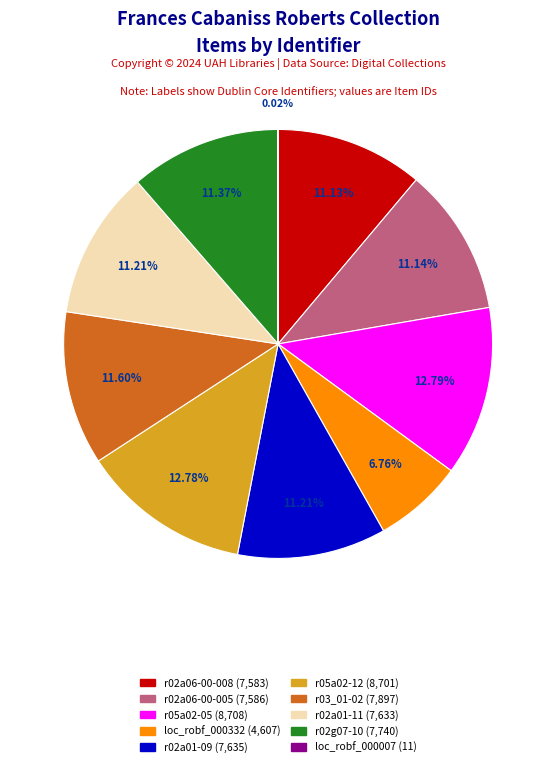

Is it true that r03_01-02 is 12% of the pie?

True